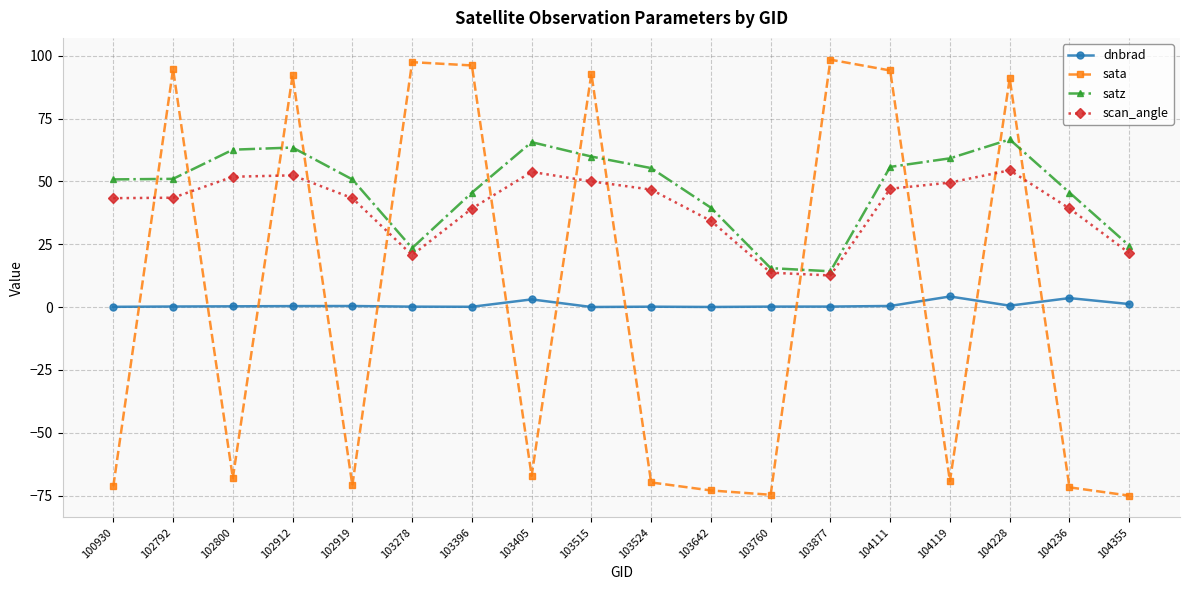

True or false: scan_angle and dnbrad intersect in this chart.

False